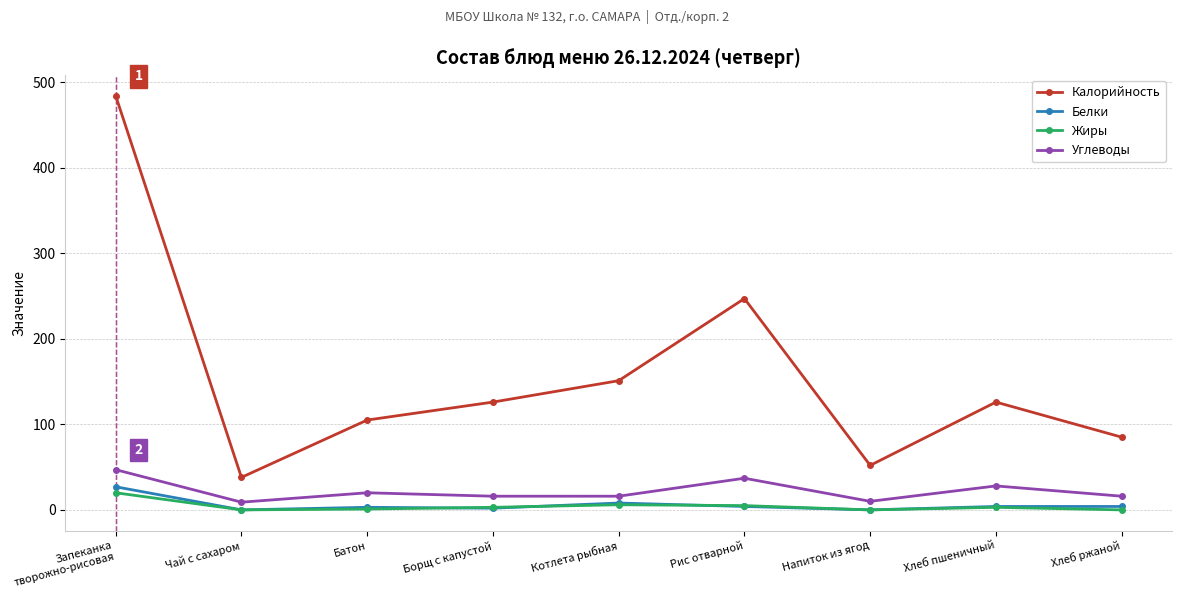

At which category is the sum across all series the highest?

Запеканка
творожно-рисовая